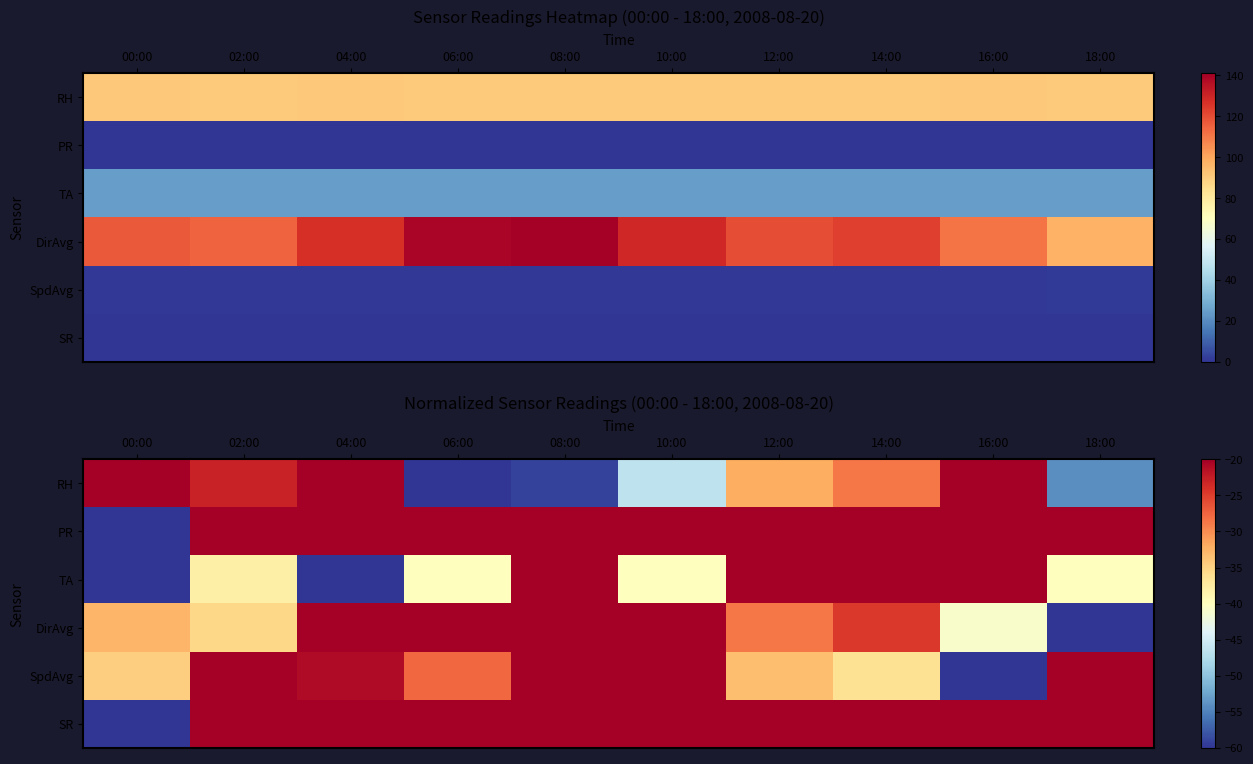

At which category is the sum across all series the highest?

14:00